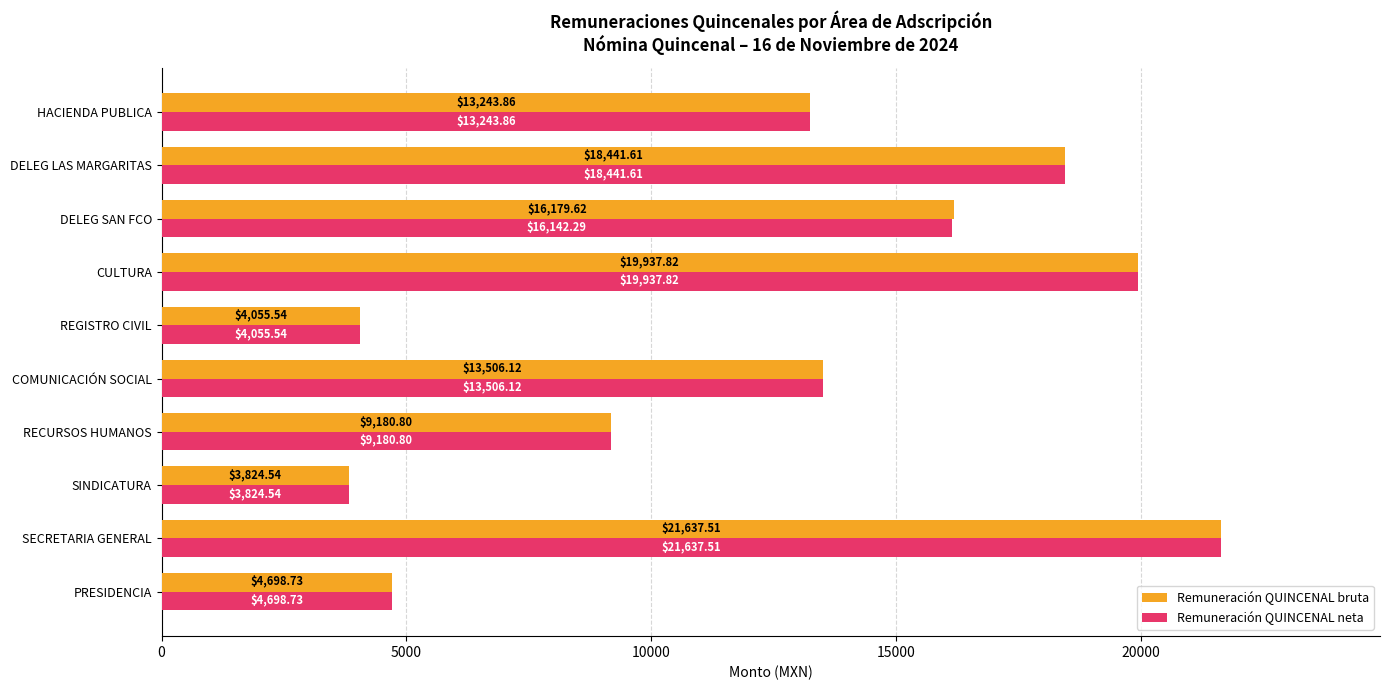

What is the total value across all series at CULTURA?

39875.6